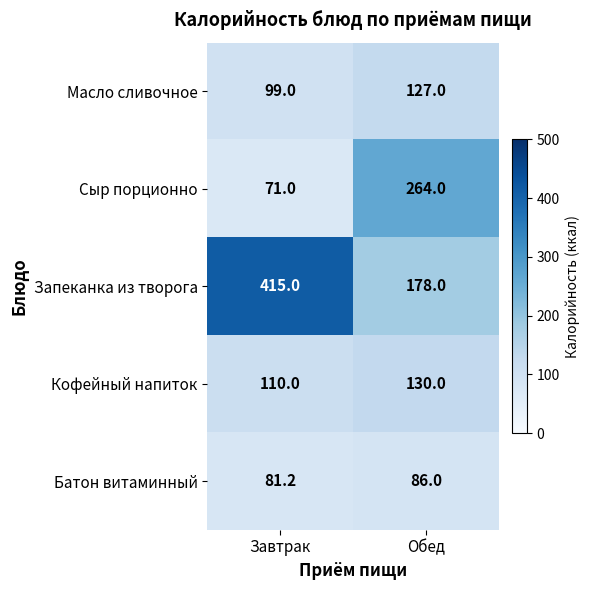

Reading left to right, what are all the values shown in this chart?

Масло сливочное: 99.0	127.0
Сыр порционно: 71.0	264.0
Запеканка из творога: 415.0	178.0
Кофейный напиток: 110.0	130.0
Батон витаминный: 81.2	86.0